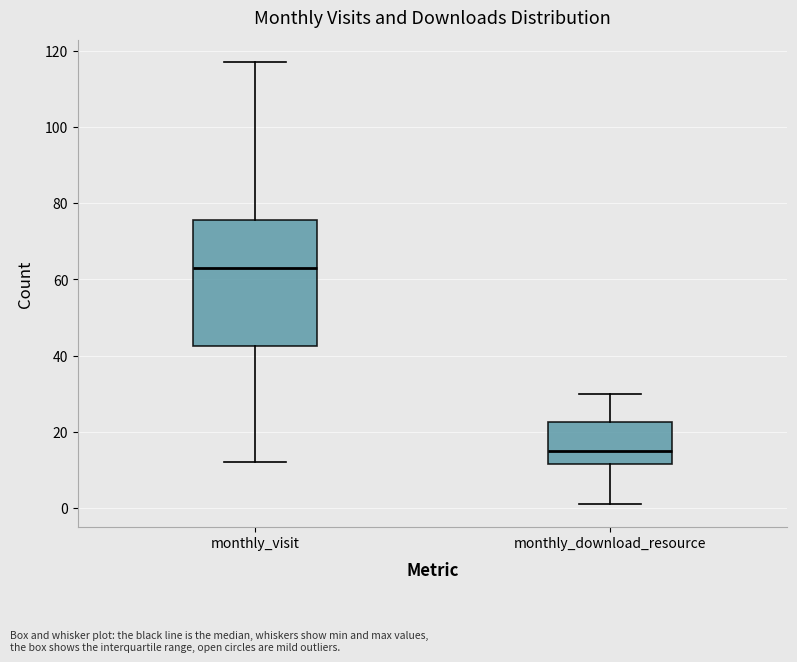

Comparing the boxes themselves (not the whiskers), which one is the tallest?

monthly_visit